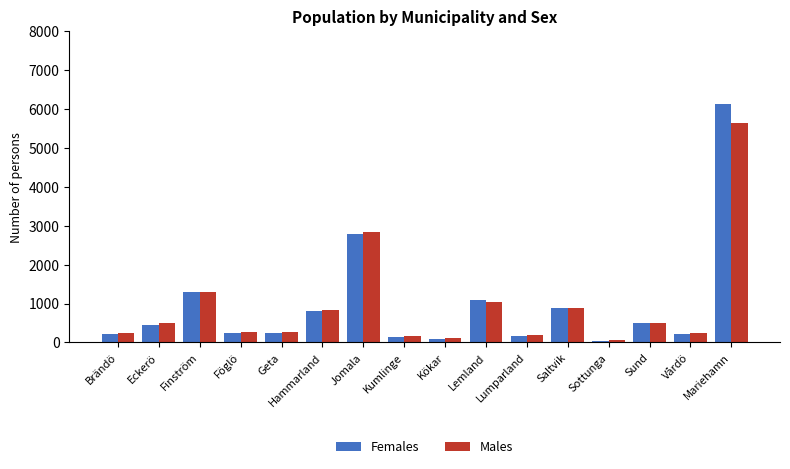

How many categories are shown in the chart?

16